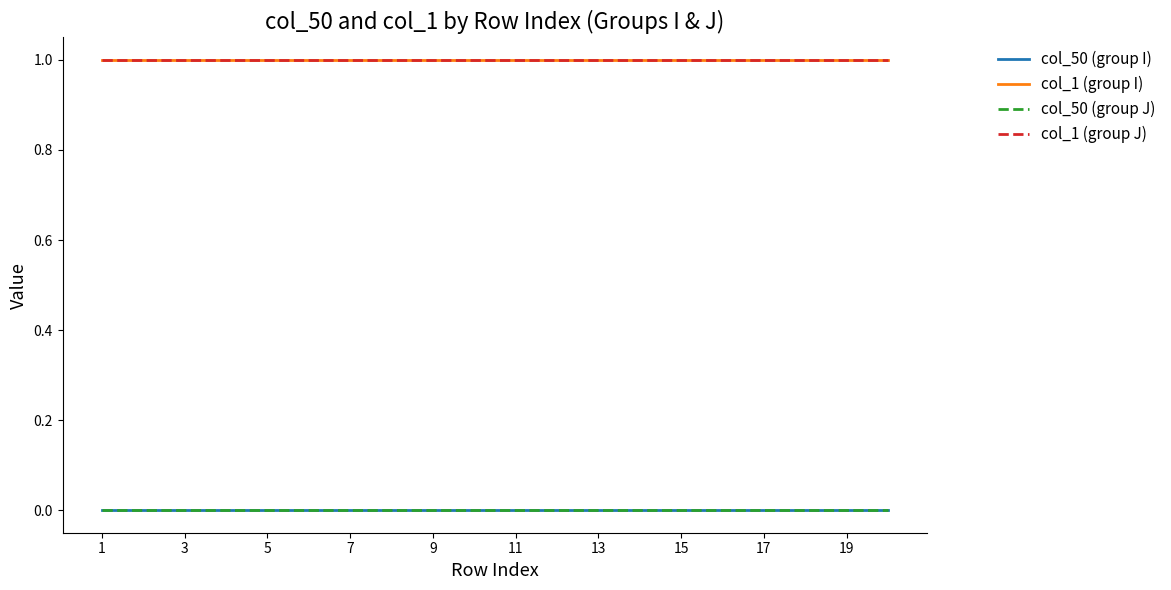

What is the greatest value displayed?

1